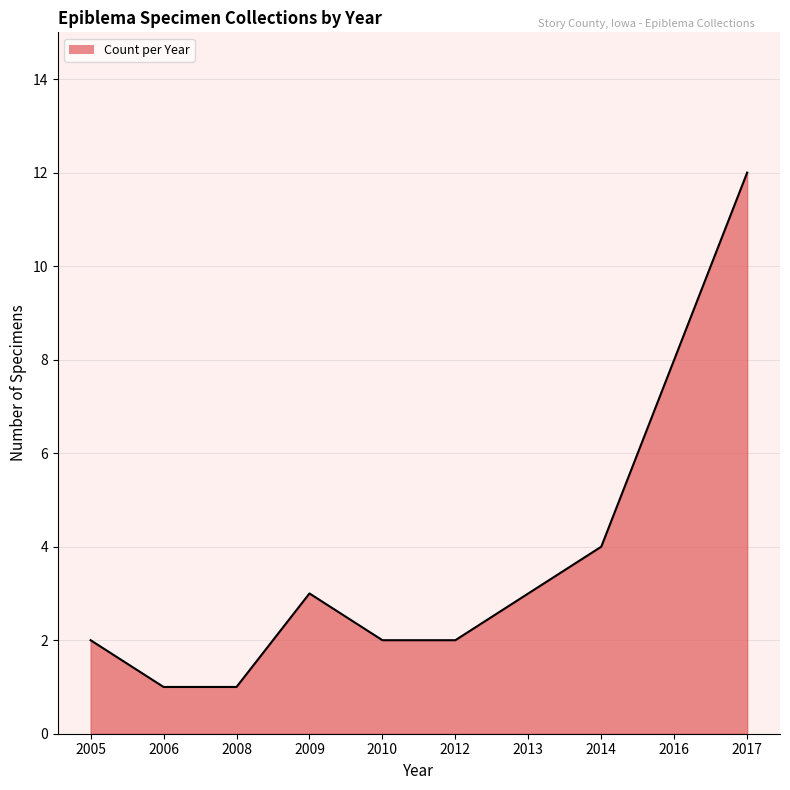

Reading left to right, what are all the values shown in this chart?

2005=2	2006=1	2008=1	2009=3	2010=2	2012=2	2013=3	2014=4	2016=8	2017=12